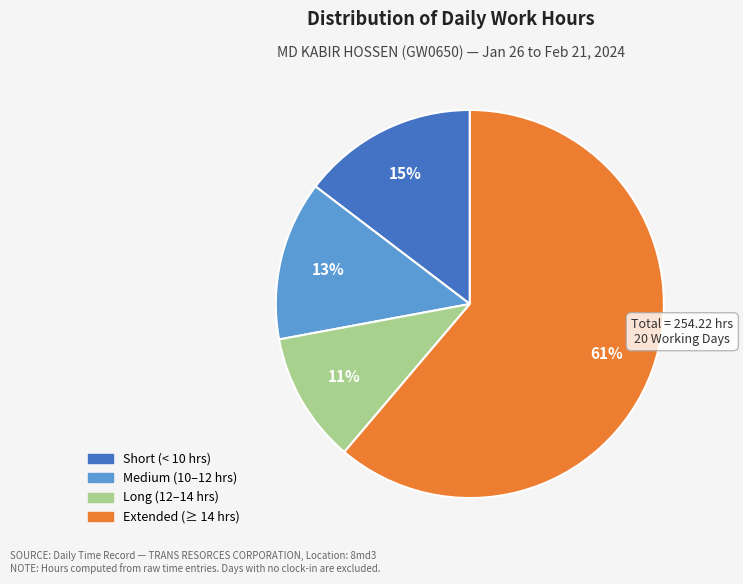

To the nearest percent, what is the difference between the largest and smallest slice percentages?

50%